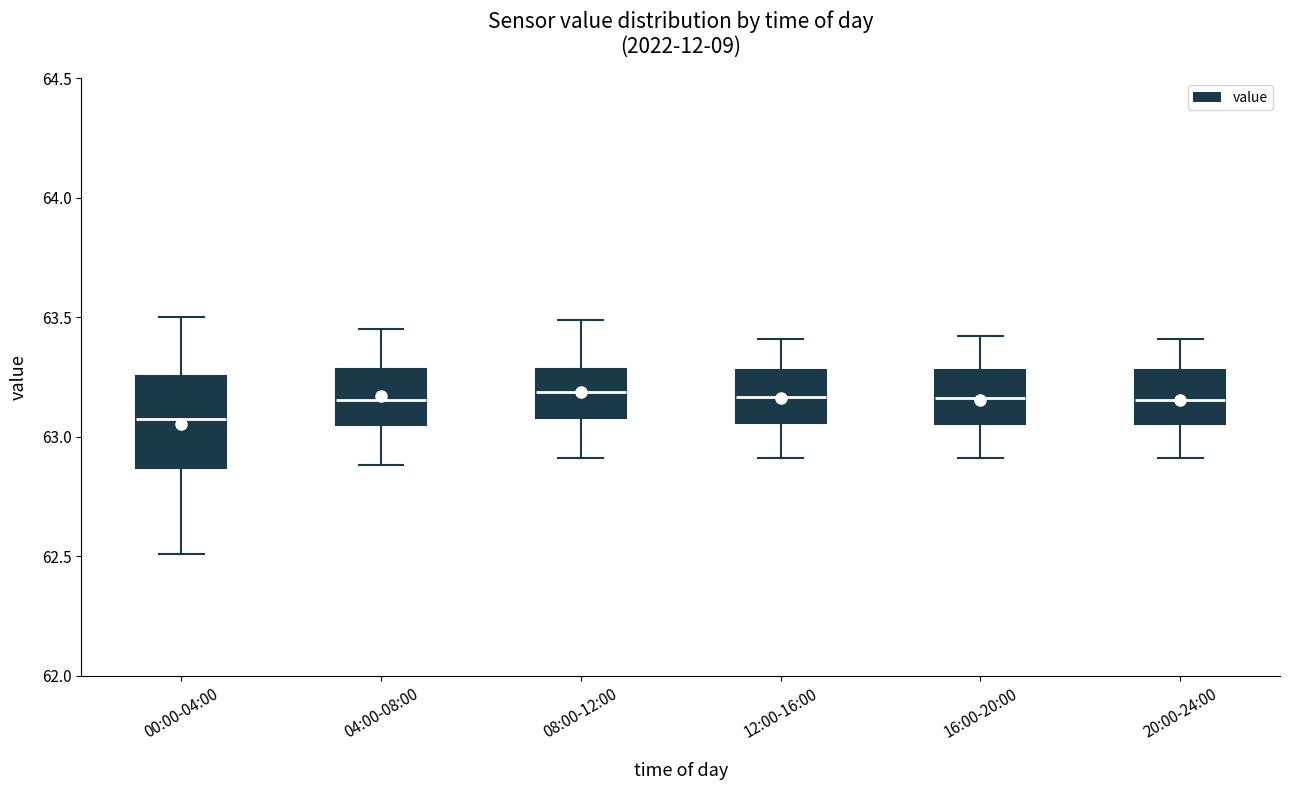

Comparing the boxes themselves (not the whiskers), which one is the tallest?

00:00-04:00